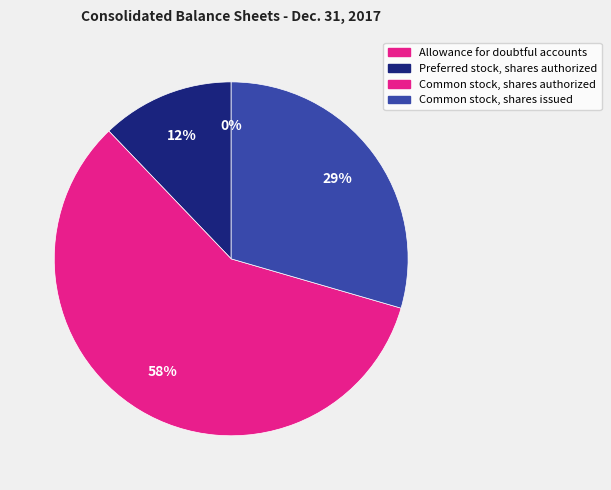

What is the largest slice in the pie chart?

Common stock, shares authorized